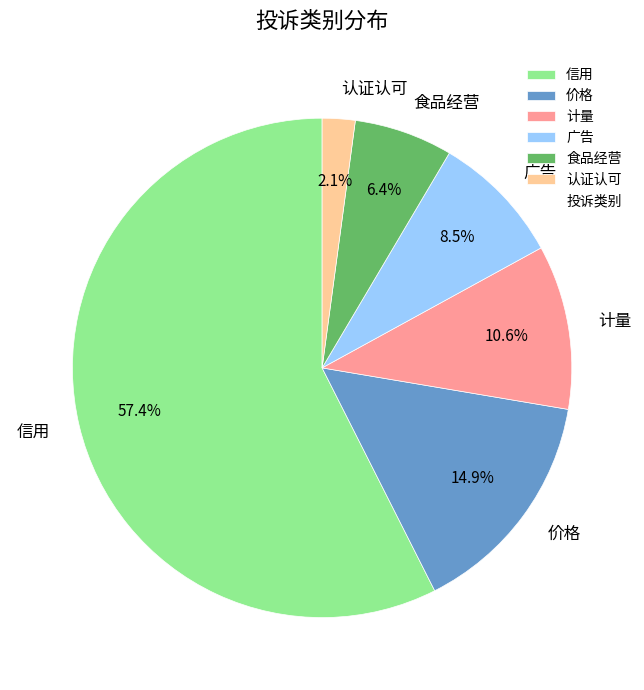

Which slice is the smallest?

认证认可